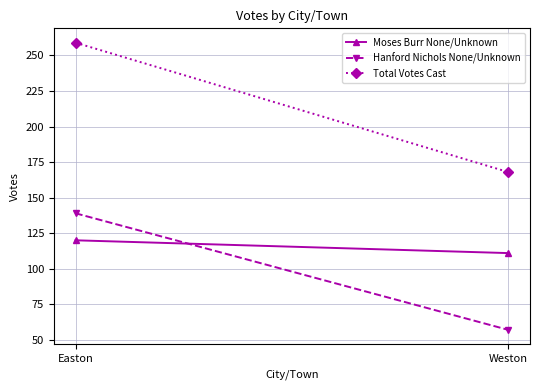

What is the sum of all Hanford Nichols None/Unknown values?

196